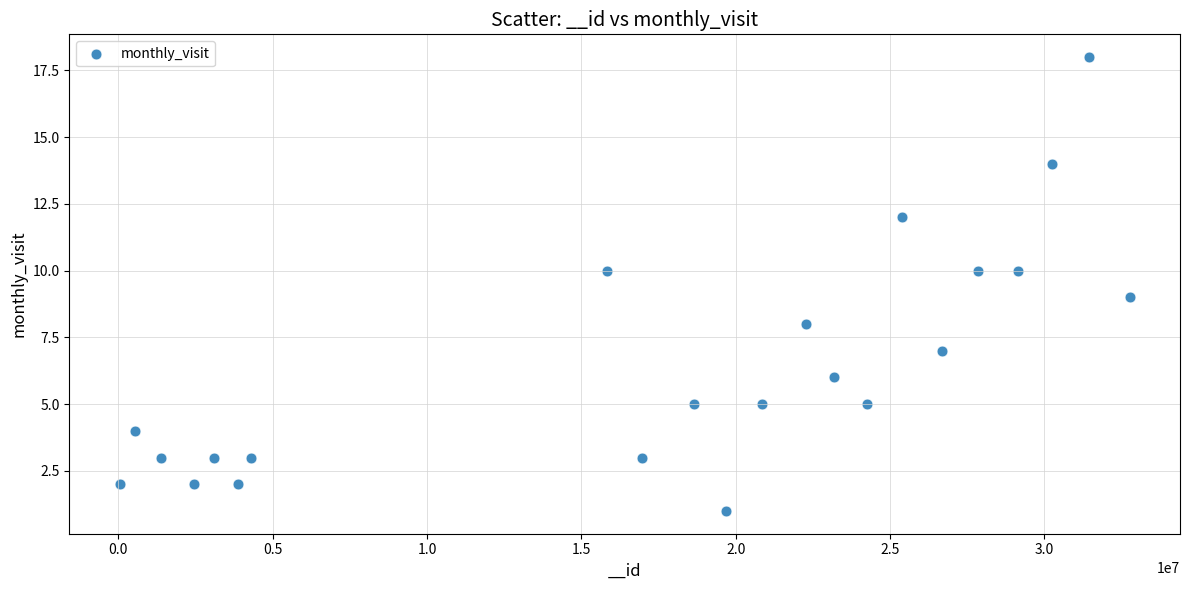

What is the range of Y values (max minus min)?

17